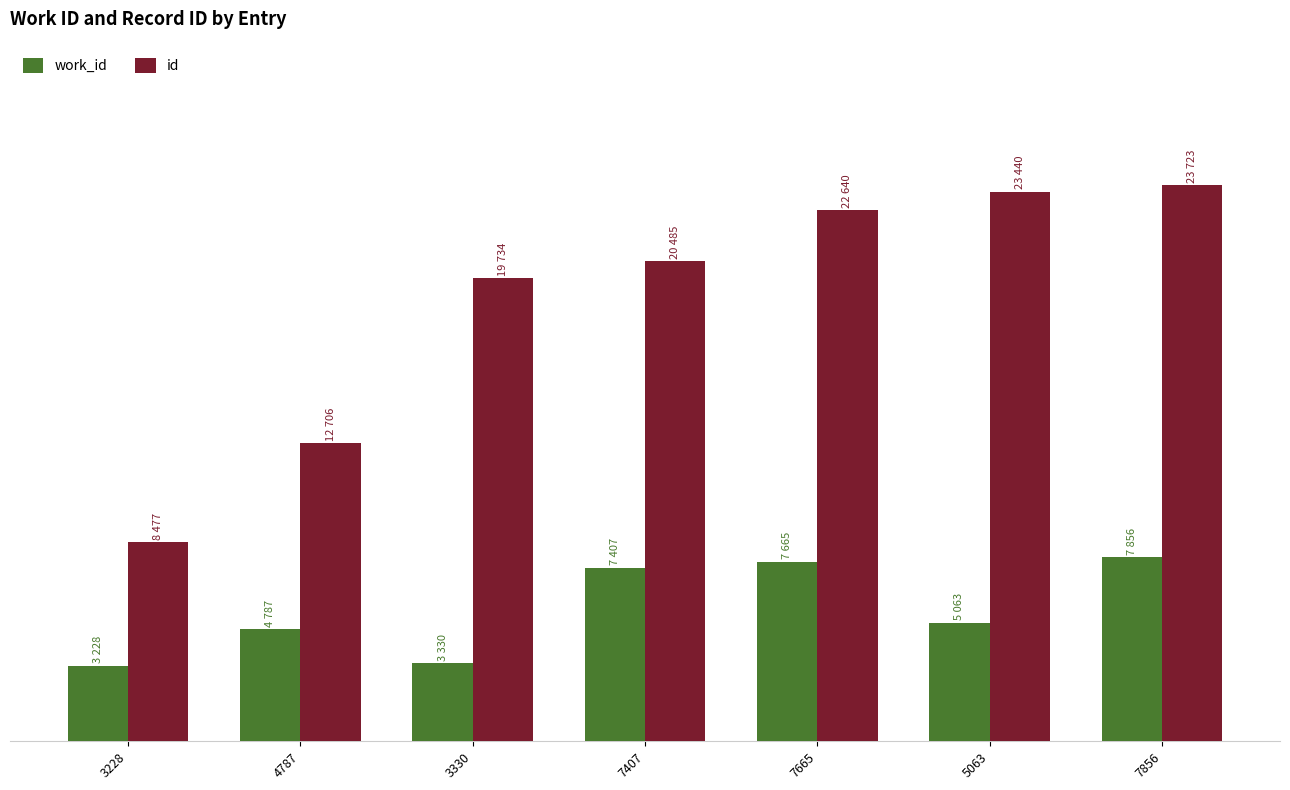

What is the label of the 1st bar from the right?

7856